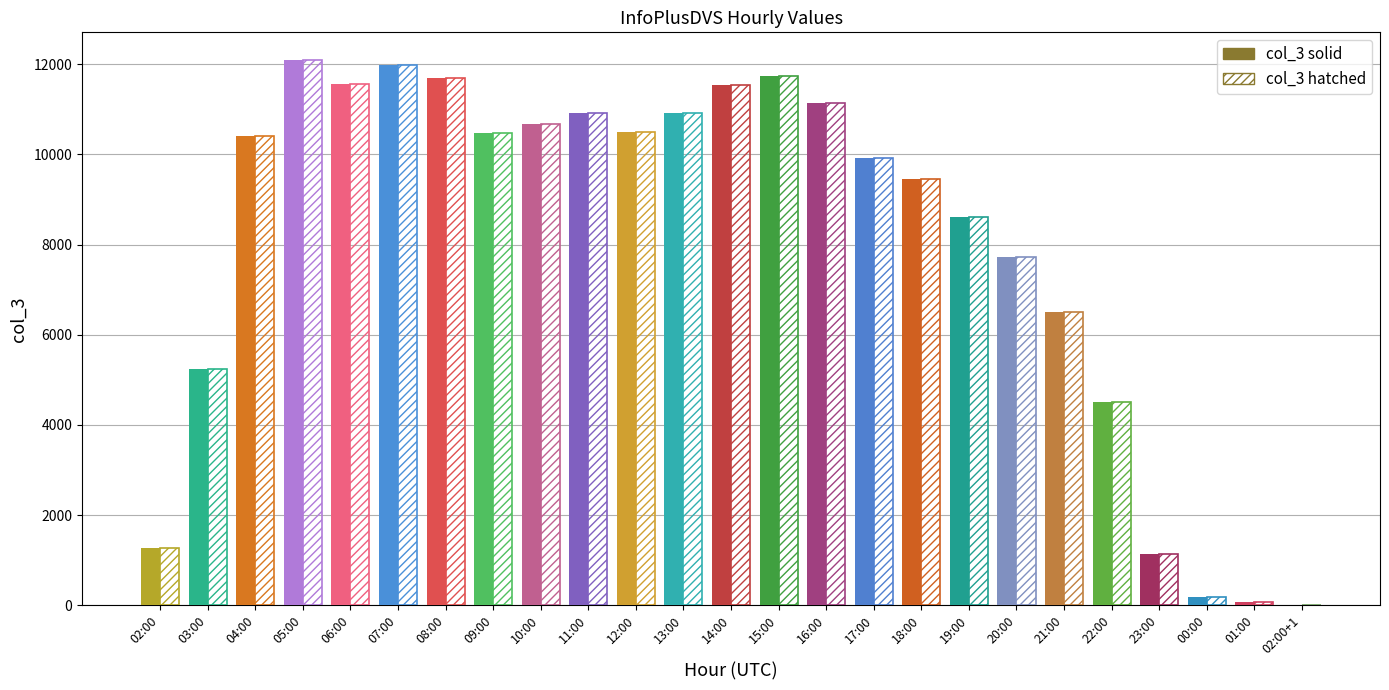

At which category is the sum across all series the highest?

05:00